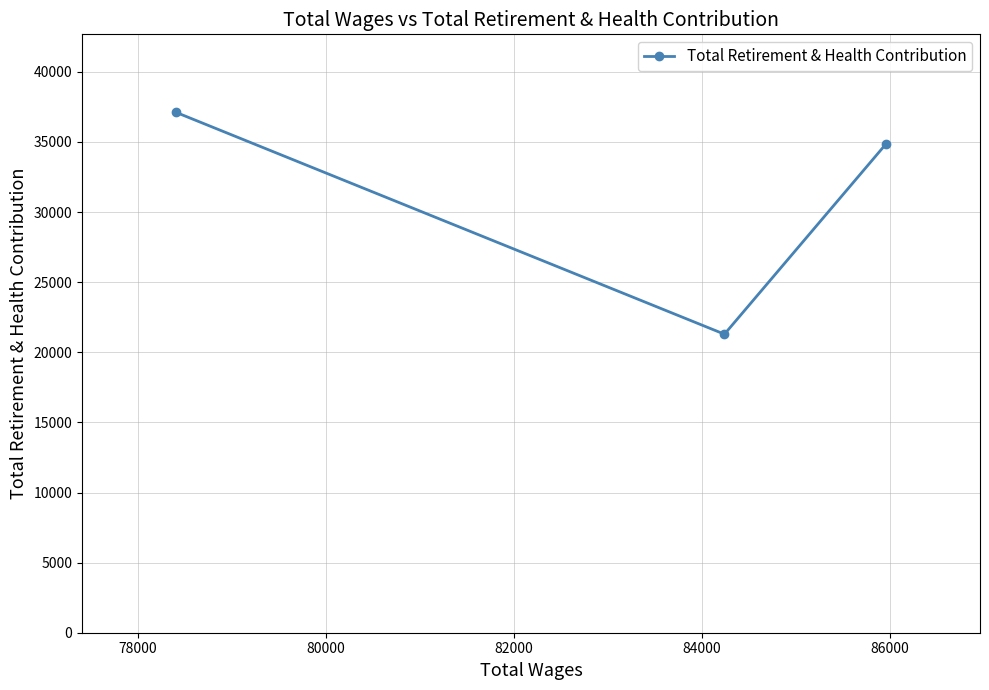

What is the value of the 3rd point from the left?

34854